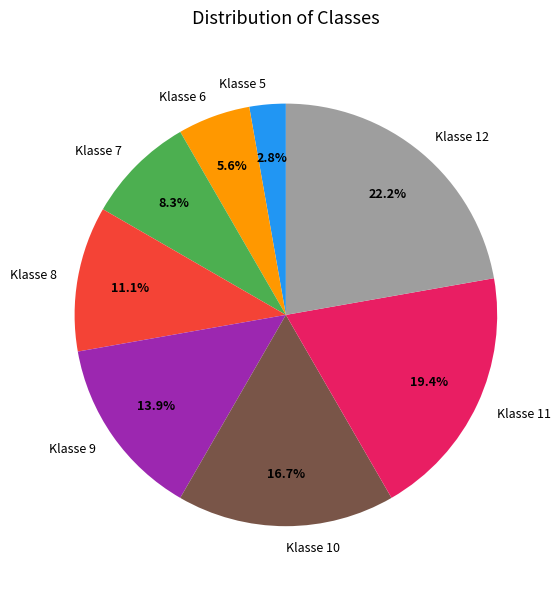

True or false: Klasse 10 accounts for 28% of the total.

False